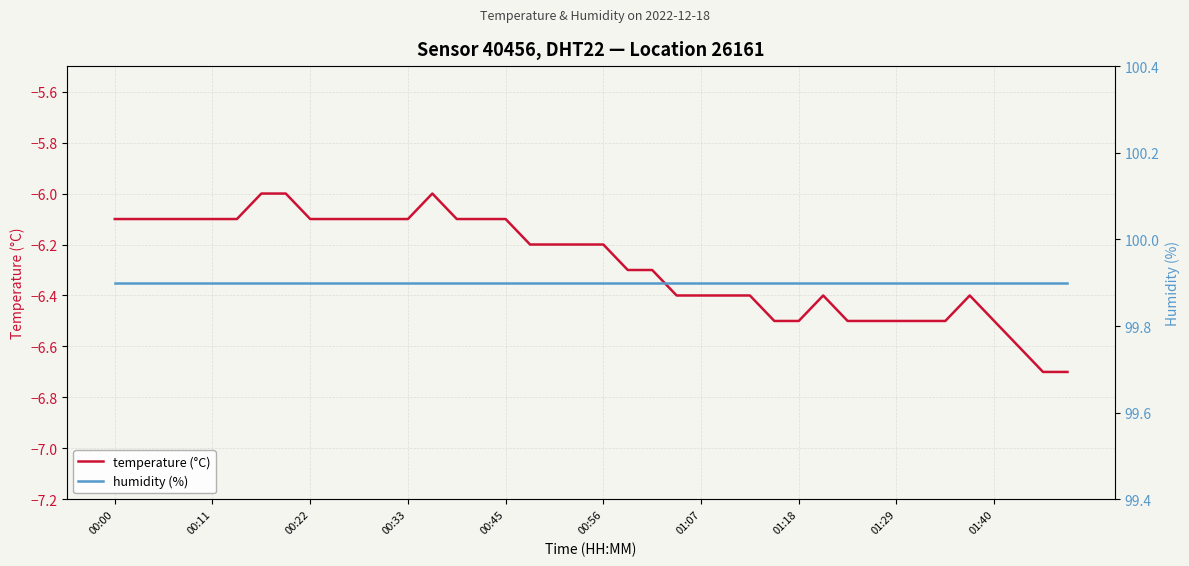

Is it true that temperature (°C) equals -3.5 at 35?

False